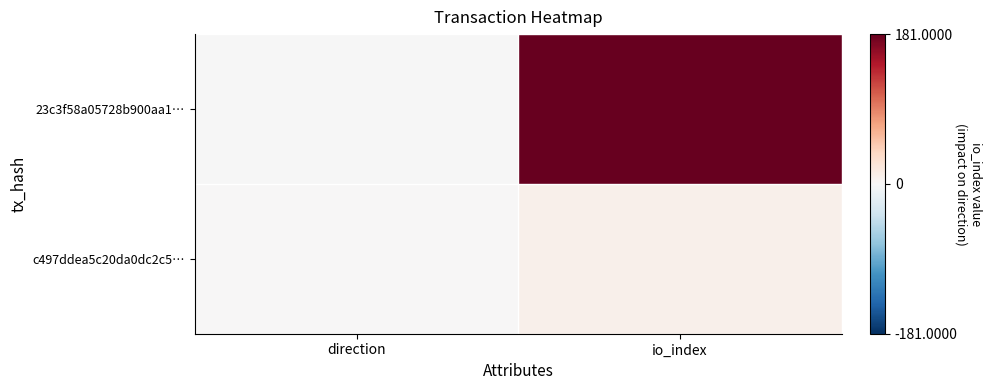

Between direction and io_index, which series saw the biggest shift?

23c3f58a05728b900aa1…